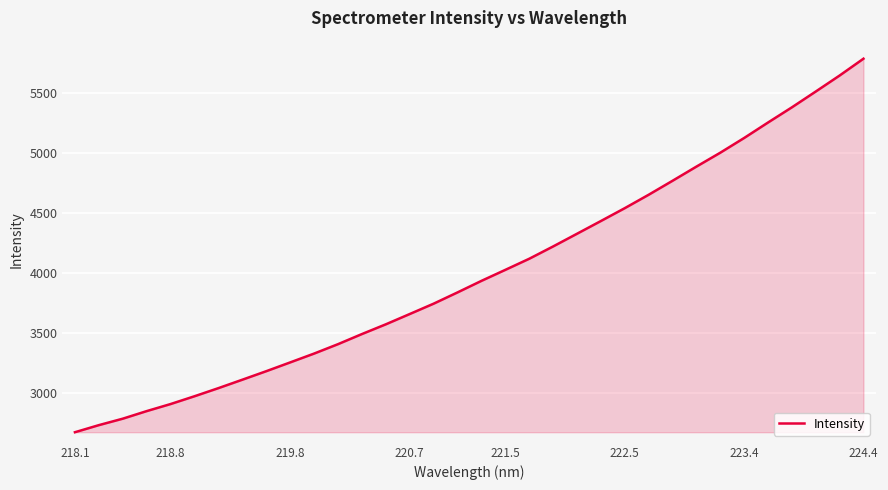

True or false: there are more than 1 points higher than both neighbors.

False